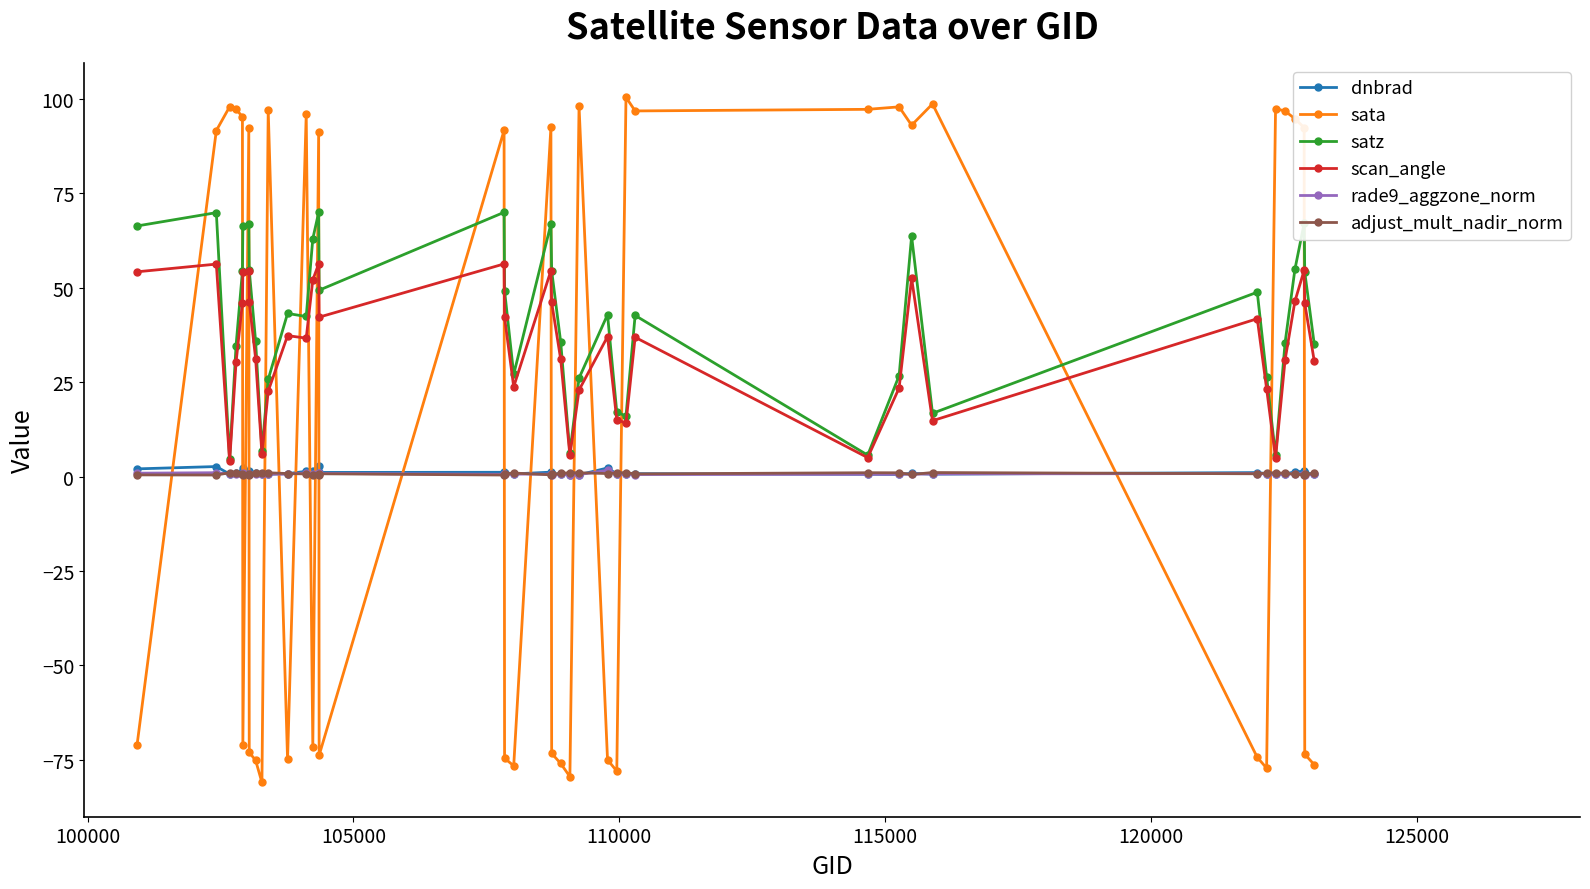

True or false: dnbrad has more than 0 points higher than both neighbors.

True